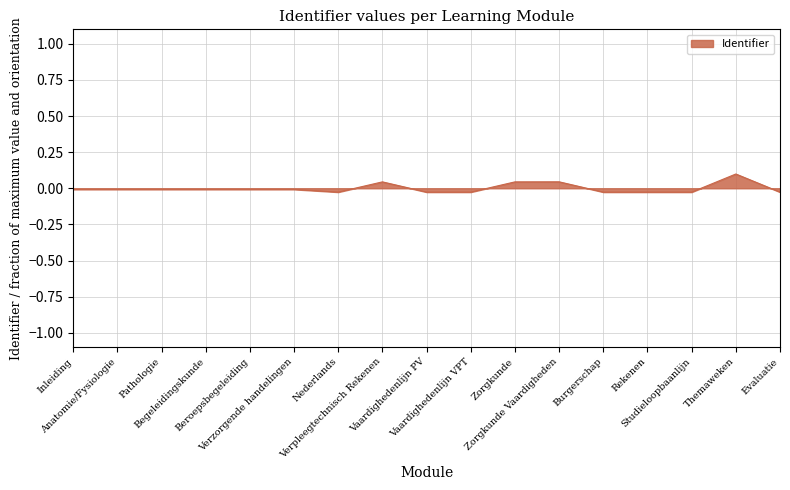

The value at Vaardighedenlijn VPT is -0.0. True or false?

True